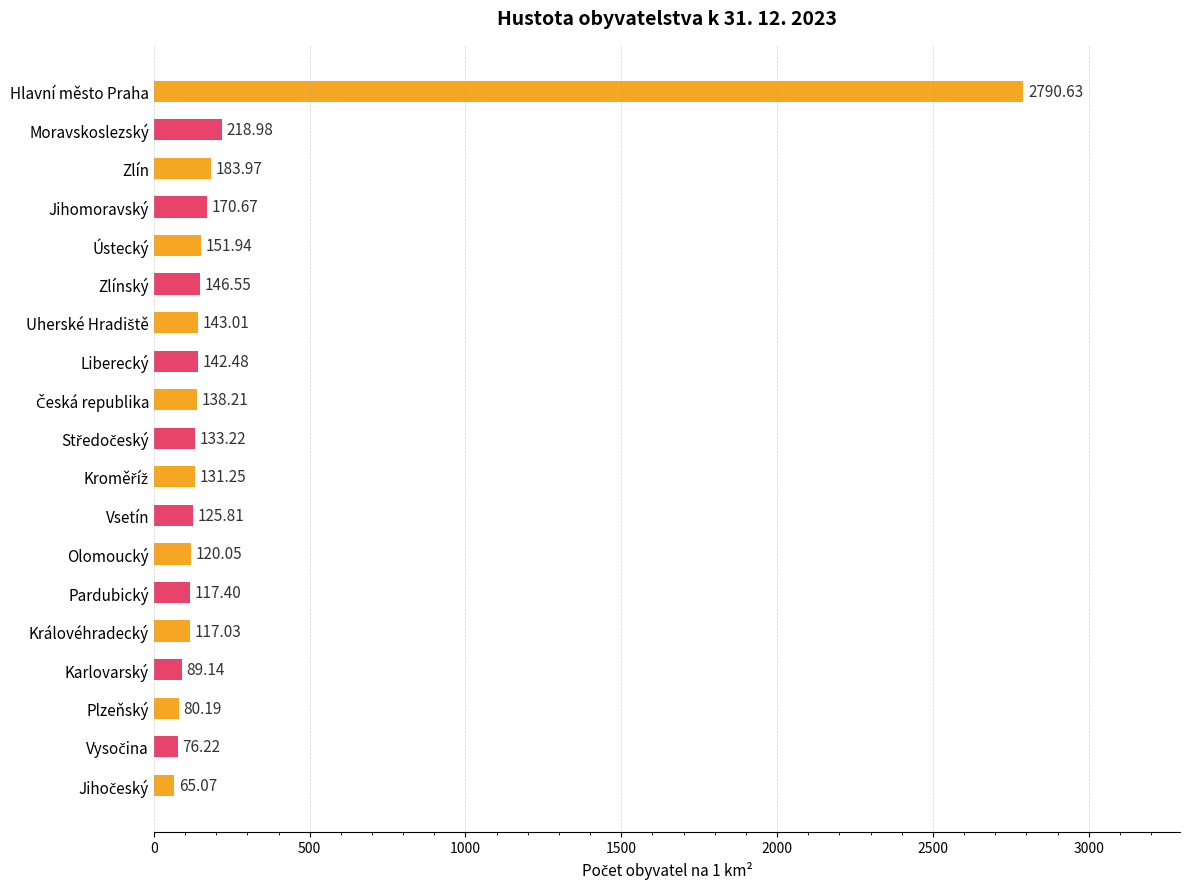

Where is the data nearest to the value 1427?

Moravskoslezský